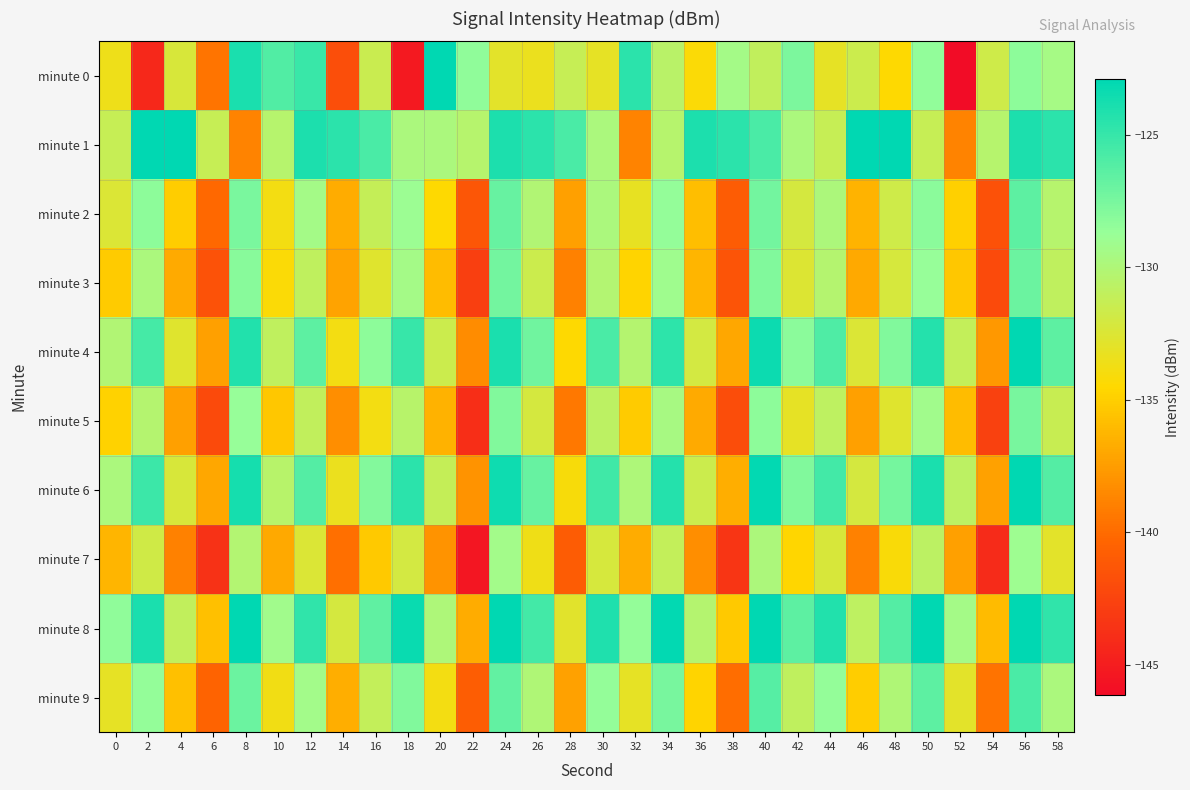

Reading left to right, what are all the values shown in this chart?

minute 0: 0=-133.6	2=-144.3	4=-132.3	6=-139.5	8=-123.9	10=-126.0	12=-125.1	14=-141.8	16=-131.4	18=-145.2	20=-122.9	22=-128.4	24=-133.0	26=-133.4	28=-131.3	30=-133.1	32=-124.6	34=-130.6	36=-134.3	38=-129.4	40=-131.0	42=-127.7	44=-133.1	46=-131.6	48=-134.5	50=-128.4	52=-146.1	54=-131.8	56=-128.3	58=-129.5
minute 1: 0=-131.3	2=-122.9	4=-123.0	6=-131.2	8=-138.8	10=-130.3	12=-124.0	14=-124.5	16=-125.8	18=-129.7	20=-129.7	22=-130.3	24=-124.0	26=-124.5	28=-125.8	30=-129.7	32=-138.8	34=-130.3	36=-124.0	38=-124.5	40=-125.8	42=-129.7	44=-131.3	46=-122.9	48=-123.0	50=-131.2	52=-138.8	54=-130.3	56=-124.0	58=-124.5
minute 2: 0=-132.5	2=-128.3	4=-135.1	6=-140.2	8=-127.6	10=-133.8	12=-129.4	14=-136.7	16=-131.2	18=-128.9	20=-134.5	22=-141.3	24=-126.8	26=-130.1	28=-137.4	30=-129.7	32=-133.2	34=-128.6	36=-135.8	38=-140.9	40=-127.3	42=-132.1	44=-129.8	46=-136.4	48=-131.7	50=-128.2	52=-134.9	54=-141.6	56=-126.5	58=-130.4
minute 3: 0=-135.2	2=-129.7	4=-136.8	6=-141.5	8=-128.1	10=-134.3	12=-130.9	14=-137.2	16=-132.7	18=-129.4	20=-135.9	22=-142.8	24=-127.3	26=-131.6	28=-138.9	30=-130.2	32=-134.7	34=-129.1	36=-136.3	38=-141.4	40=-127.8	42=-132.6	44=-130.3	46=-136.9	48=-132.2	50=-128.7	52=-135.4	54=-142.1	56=-127.0	58=-130.9
minute 4: 0=-130.1	2=-125.6	4=-132.7	6=-137.4	8=-124.2	10=-130.9	12=-126.5	14=-133.8	16=-128.3	18=-125.0	20=-131.6	22=-138.4	24=-123.9	26=-127.2	28=-134.5	30=-125.8	32=-130.3	34=-124.7	36=-132.0	38=-137.0	40=-123.4	42=-128.2	44=-125.9	46=-132.5	48=-127.8	50=-124.3	52=-131.1	54=-137.7	56=-122.6	58=-126.5
minute 5: 0=-134.8	2=-130.3	4=-137.4	6=-142.1	8=-128.7	10=-135.4	12=-131.0	14=-138.3	16=-133.8	18=-130.5	20=-136.5	22=-143.9	24=-127.8	26=-132.1	28=-139.4	30=-130.7	32=-135.2	34=-129.6	36=-136.8	38=-141.9	40=-128.3	42=-133.1	44=-130.8	46=-137.4	48=-132.7	50=-129.2	52=-135.9	54=-142.6	56=-127.5	58=-131.4
minute 6: 0=-129.7	2=-125.2	4=-132.3	6=-137.0	8=-123.8	10=-130.5	12=-126.1	14=-133.4	16=-127.9	18=-124.6	20=-131.2	22=-138.0	24=-123.5	26=-126.8	28=-134.1	30=-125.4	32=-129.9	34=-124.3	36=-131.6	38=-136.6	40=-123.0	42=-127.8	44=-125.5	46=-132.1	48=-127.4	50=-123.9	52=-130.7	54=-137.3	56=-122.2	58=-126.1
minute 7: 0=-136.3	2=-131.8	4=-138.9	6=-143.6	8=-130.2	10=-136.9	12=-132.5	14=-139.8	16=-135.3	18=-132.0	20=-138.0	22=-145.4	24=-129.3	26=-133.6	28=-140.9	30=-132.2	32=-136.7	34=-131.1	36=-138.3	38=-143.4	40=-129.8	42=-134.6	44=-132.3	46=-138.9	48=-134.2	50=-130.7	52=-137.4	54=-144.1	56=-129.0	58=-132.9
minute 8: 0=-128.4	2=-123.9	4=-131.0	6=-135.7	8=-122.5	10=-129.2	12=-124.8	14=-132.1	16=-126.6	18=-123.3	20=-129.9	22=-136.7	24=-122.2	26=-125.5	28=-132.8	30=-124.1	32=-128.6	34=-123.0	36=-130.3	38=-135.3	40=-121.7	42=-126.5	44=-124.2	46=-130.8	48=-126.1	50=-122.6	52=-129.4	54=-136.0	56=-120.9	58=-124.8
minute 9: 0=-133.1	2=-128.6	4=-135.7	6=-140.4	8=-127.0	10=-133.7	12=-129.3	14=-136.6	16=-131.1	18=-127.8	20=-133.8	22=-140.8	24=-126.7	26=-130.0	28=-137.3	30=-128.6	32=-133.1	34=-127.5	36=-134.7	38=-139.9	40=-126.2	42=-130.9	44=-128.6	46=-135.1	48=-130.0	50=-126.5	52=-132.9	54=-139.6	56=-125.8	58=-129.7